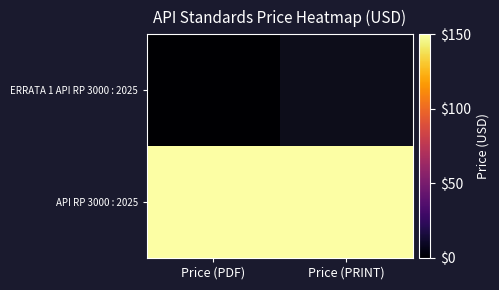

What is the average value of the API RP 3000 : 2025 series?

150.0